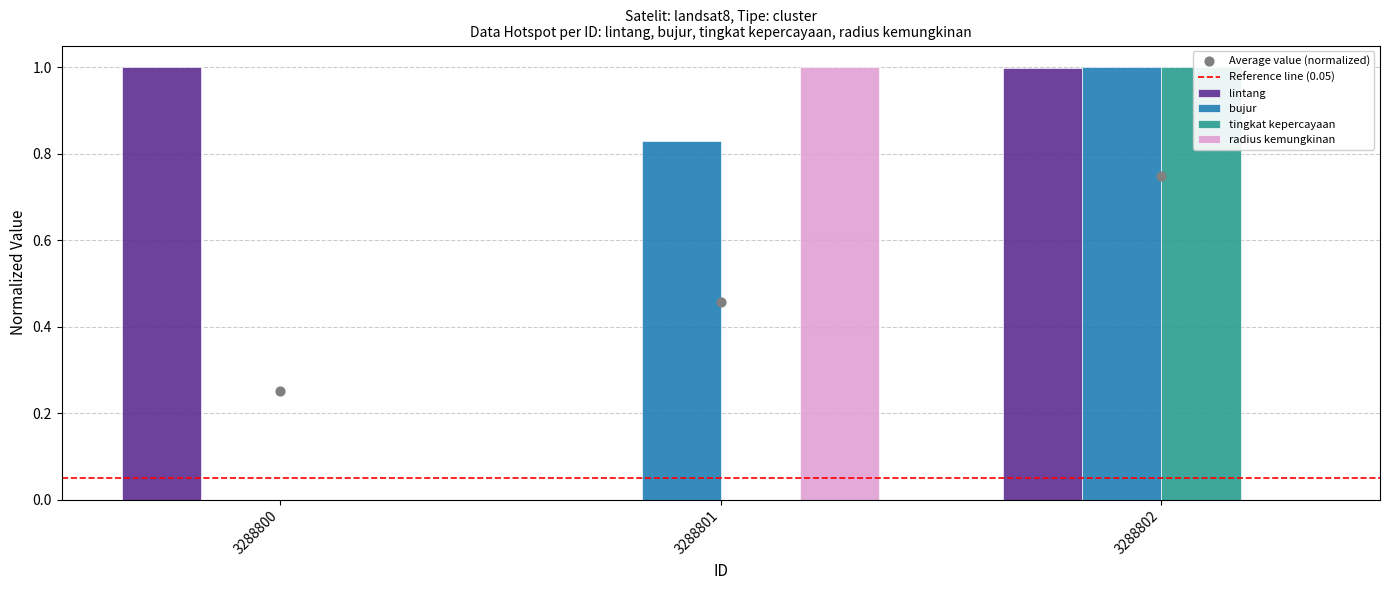

At how many categories does at least one series exceed 0?

3